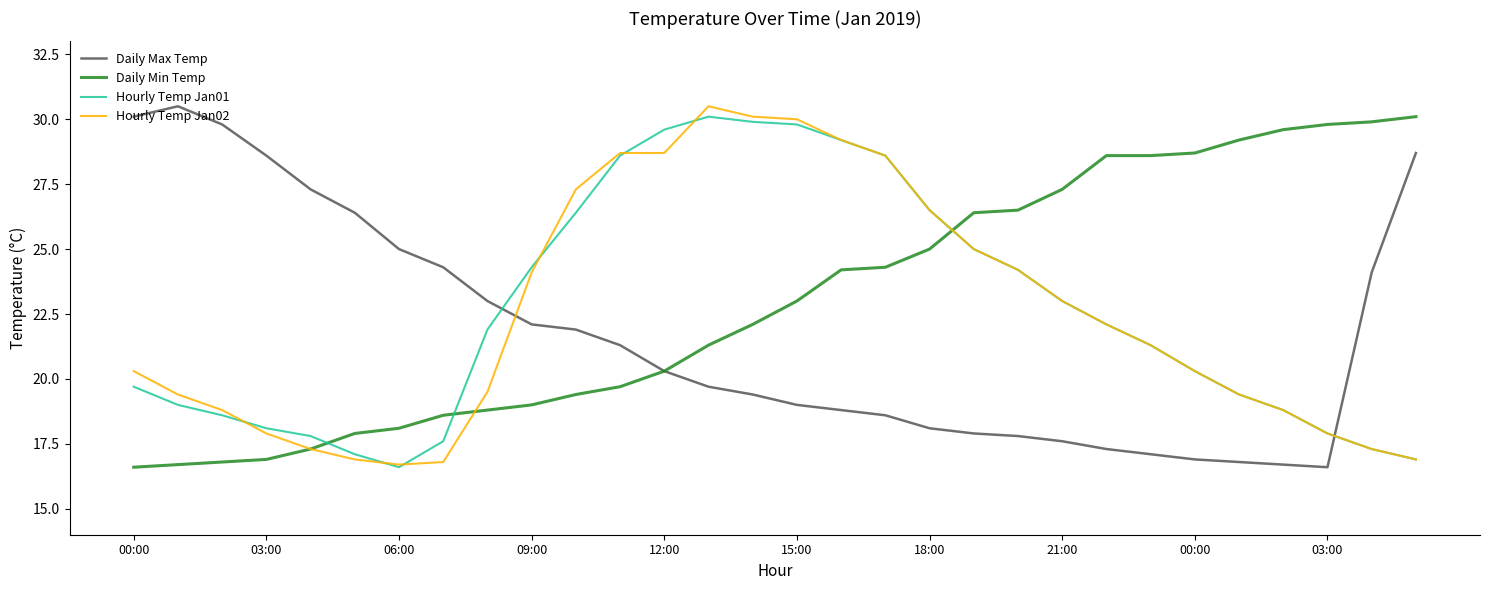

What is the minimum value for Daily Max Temp?

16.6